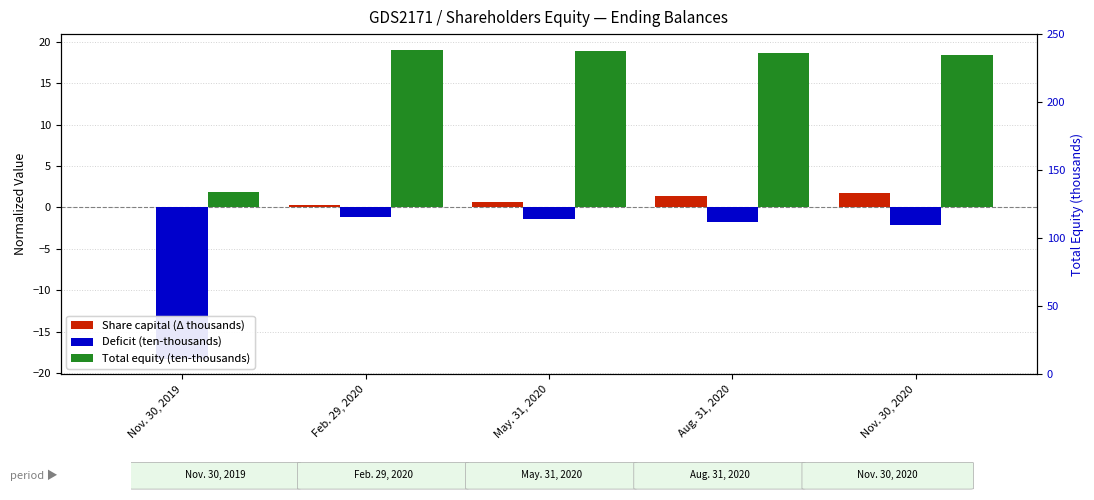

What position from the right is Nov. 30, 2019?

5